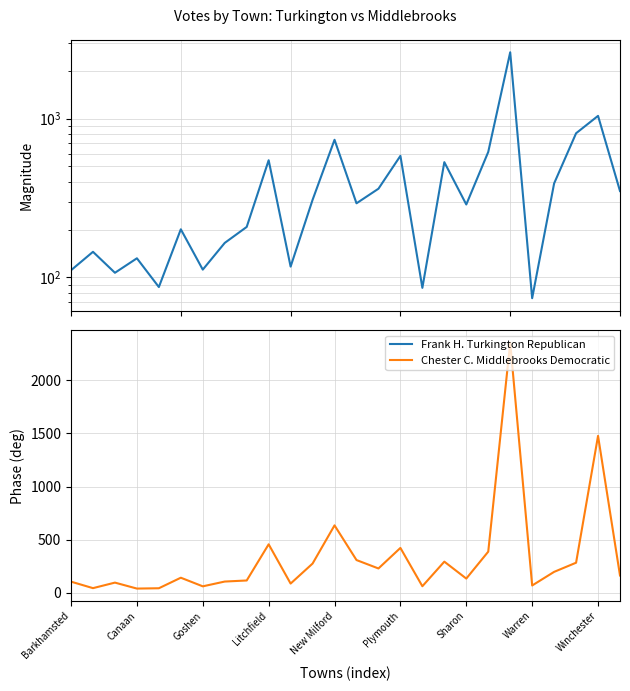

What is the sum of the Chester C. Middlebrooks Democratic values at Plymouth and Barkhamsted?

529